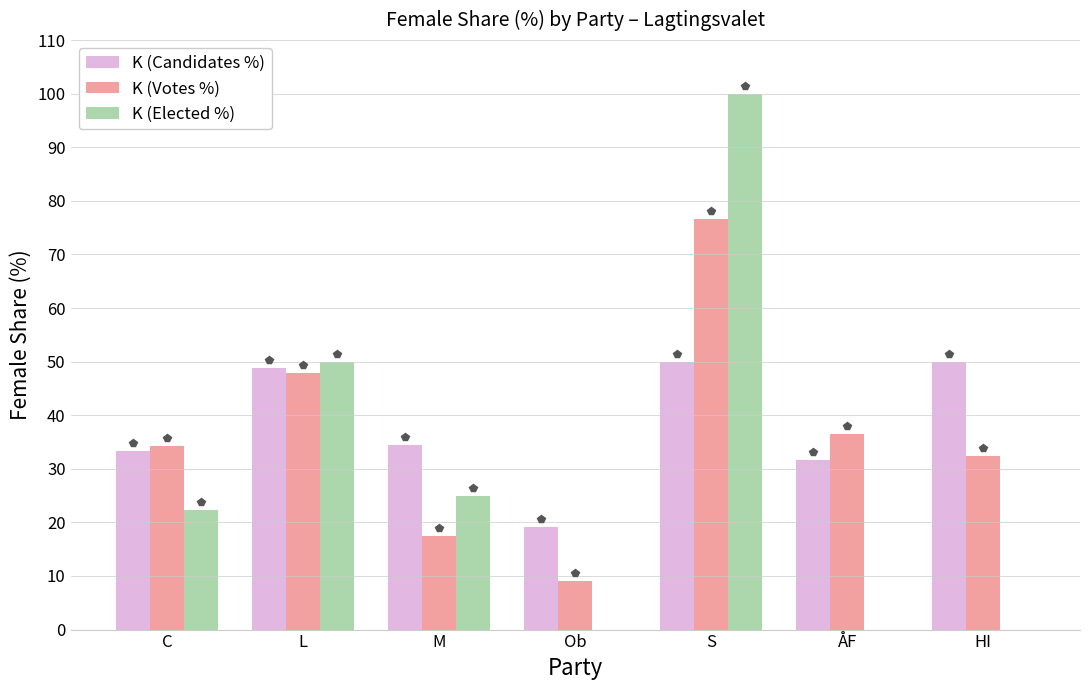

What is the spread (max minus min) of values at S?

50.0